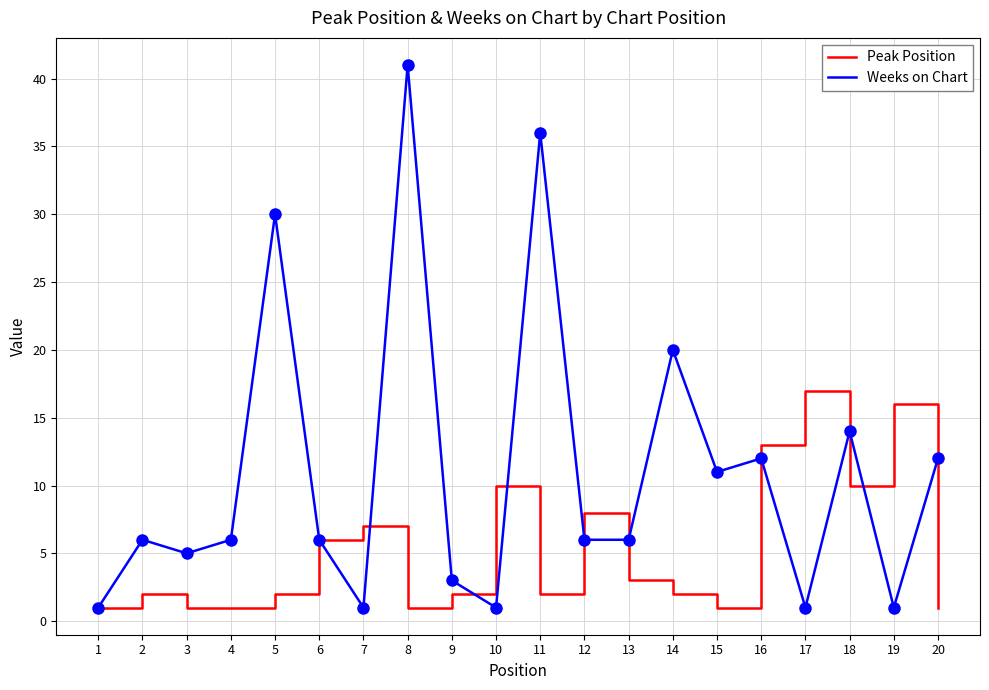

What is the total value across all series at 11?

38